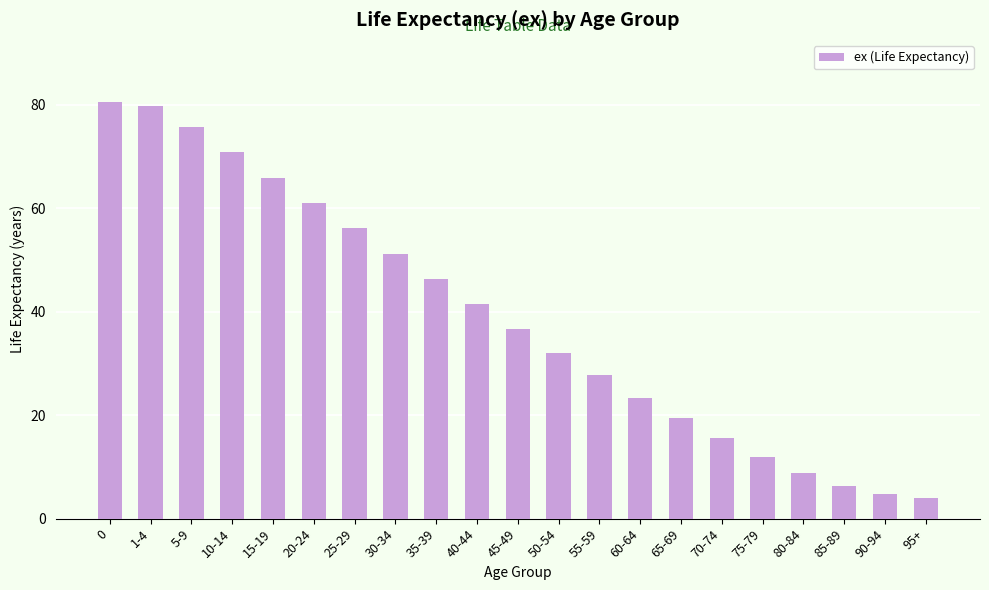

What is the change in value from 25-29 to 80-84?

-47.2